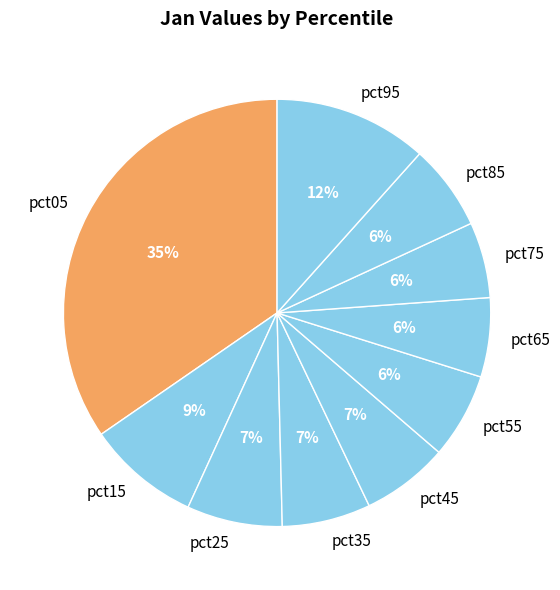

What percentage is the pct65 slice, to the nearest percent?

6%